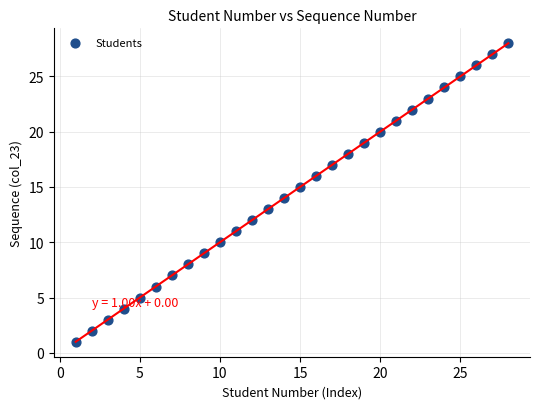

What is the range of X values (max minus min)?

27